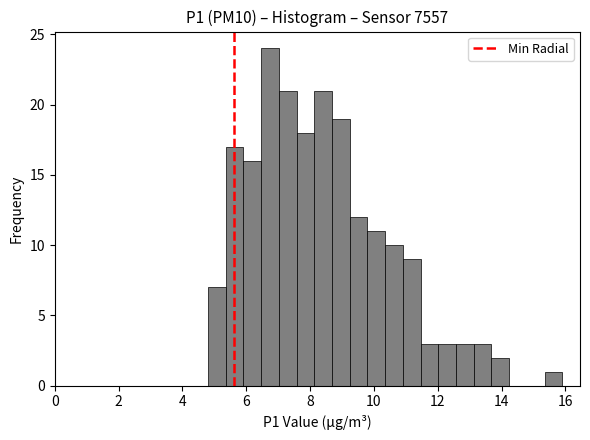

Around what value on the x-axis is the tallest bar? Give the approximate position of its centre, as read against the axis.

6.8